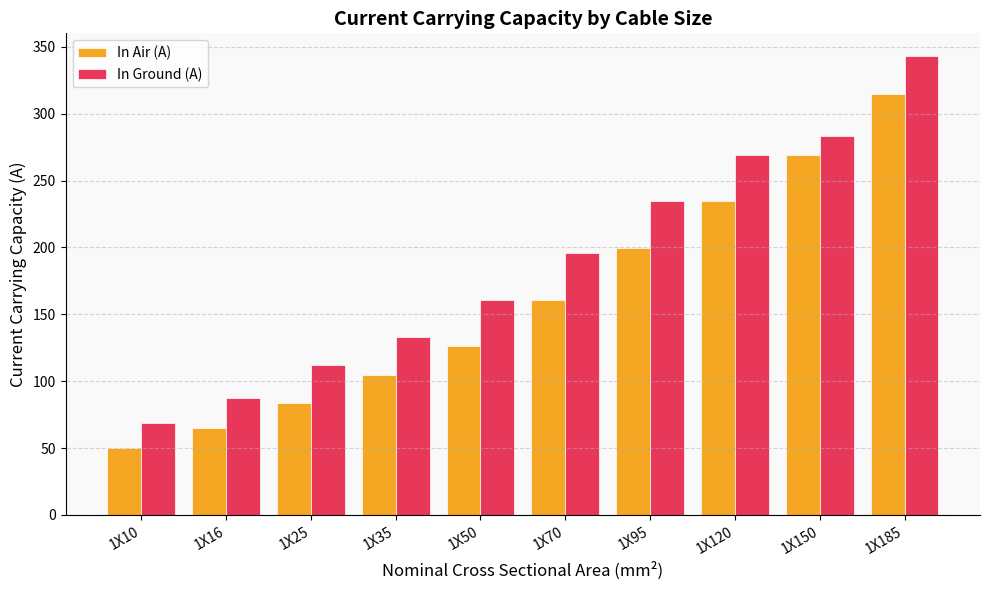

What is the difference between the second highest and second lowest values in the In Air (A) series?

204.5